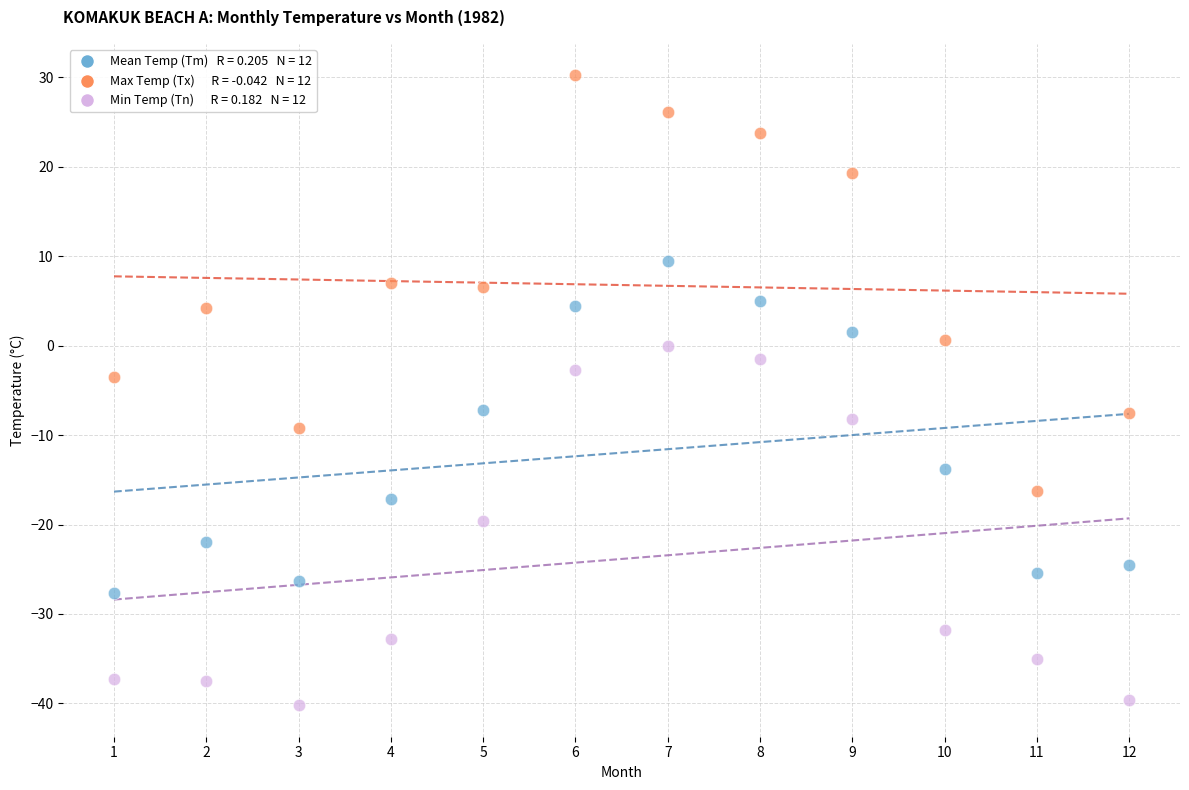

Across all data points, what is the range of Y values (max minus min)?

70.4